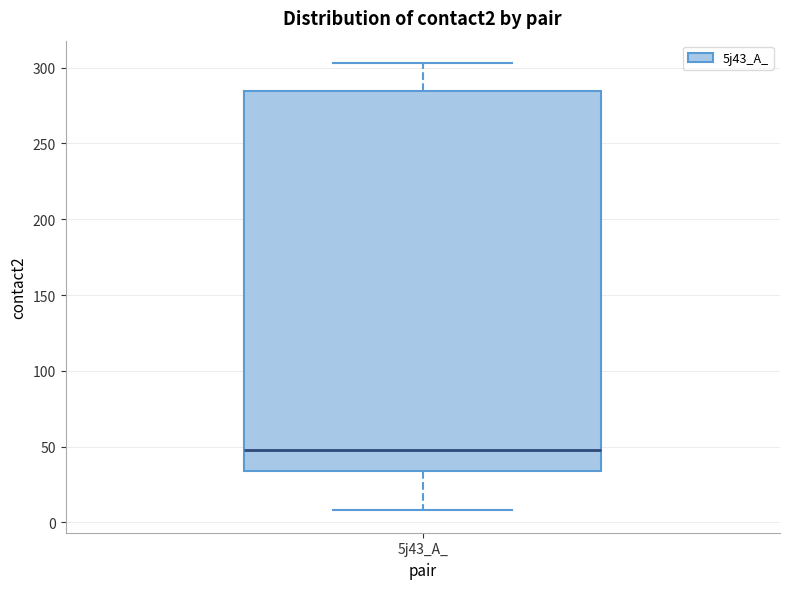

Transcribe this box plot: give where the median line is, the range the box spans, and where the two whiskers end, as read against the y-axis. The values are not printed on the chart, so give them approximately, as read against the axis.

median 50, box 35 to 285, whiskers 10 to 305